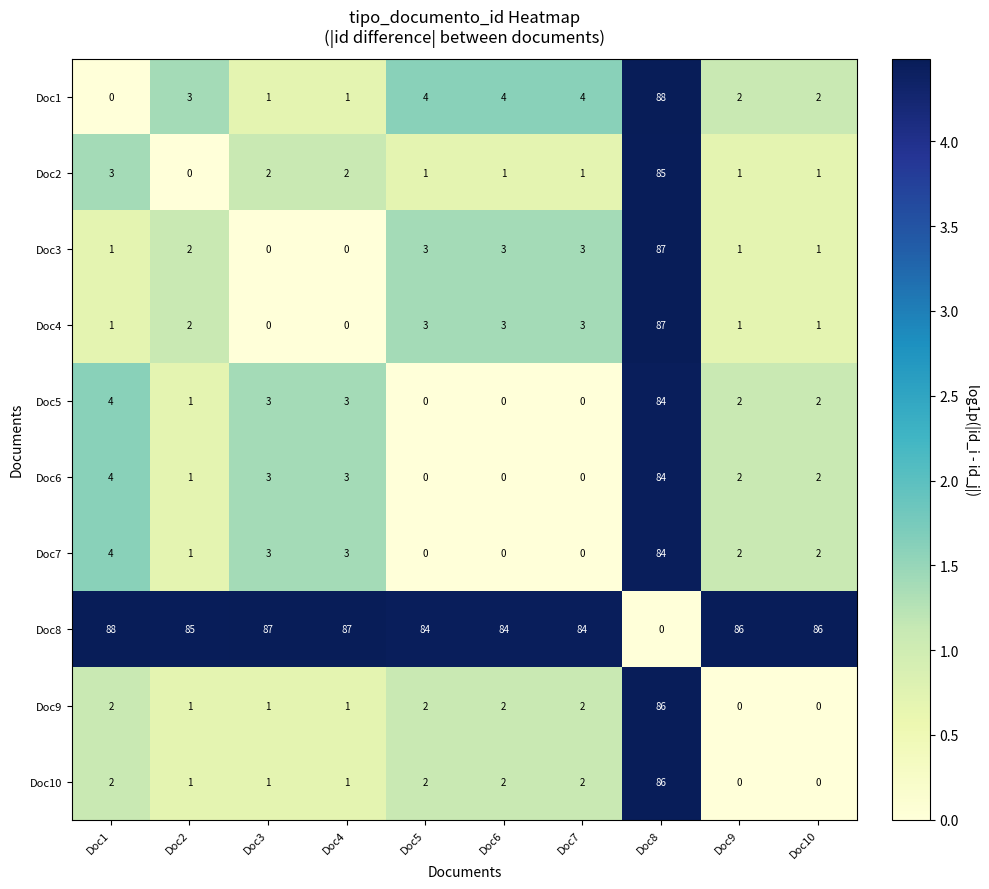

Count the number of data series in this chart.

10